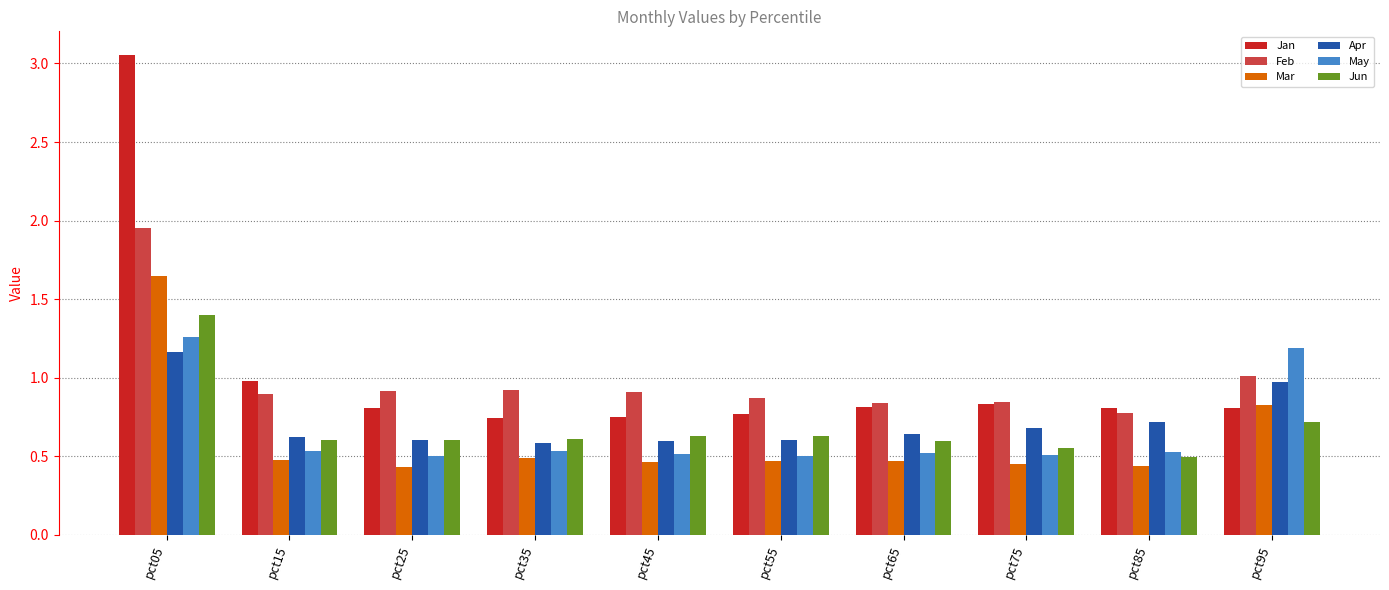

What are all the series names shown in the legend?

Jan, Feb, Mar, Apr, May, Jun